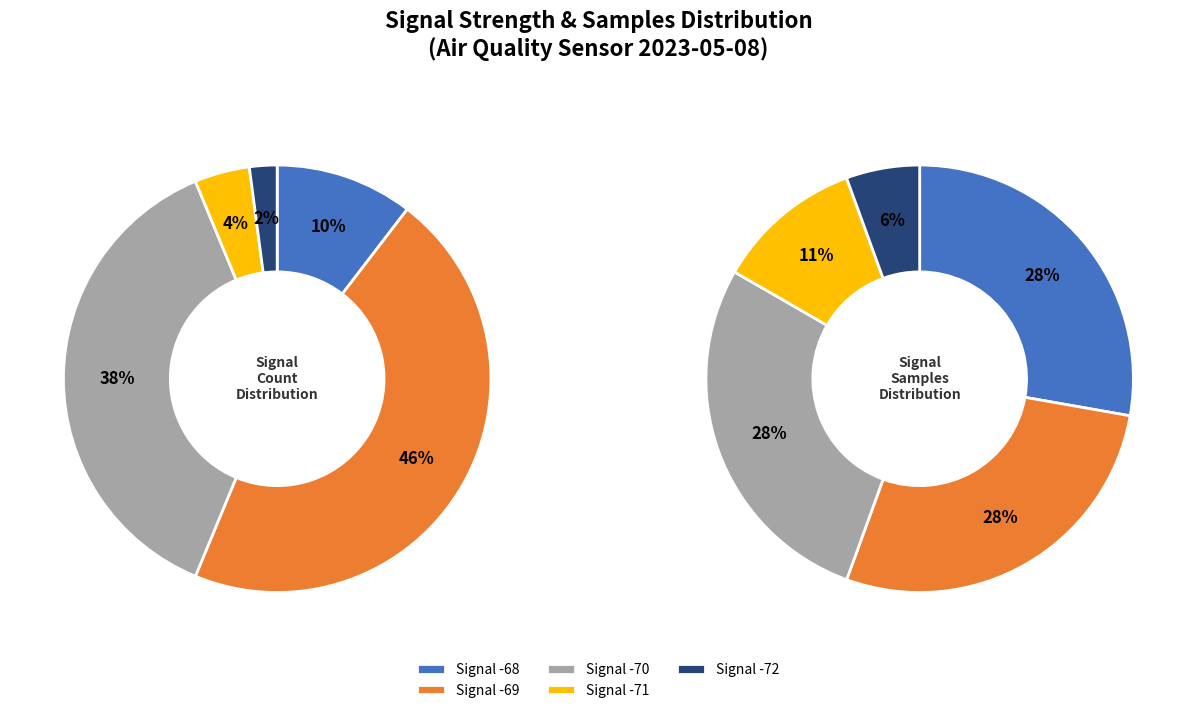

The BME280_humidity slice represents 12% of the pie. True or false?

False